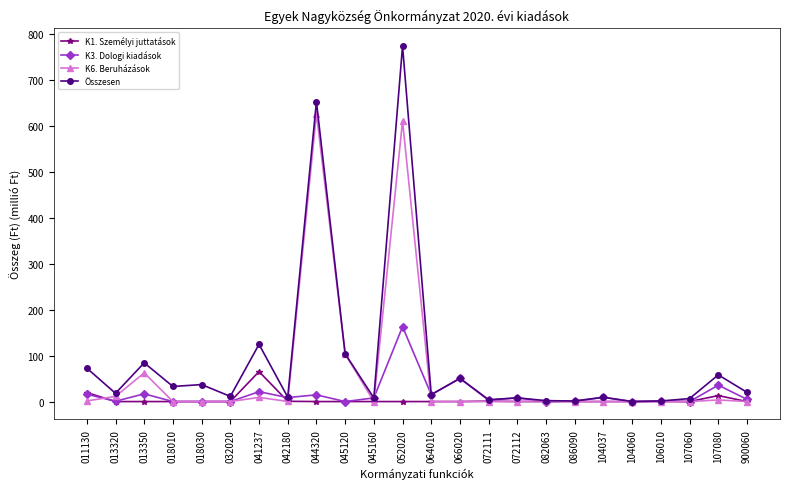

At how many categories does at least one series exceed 133?

2